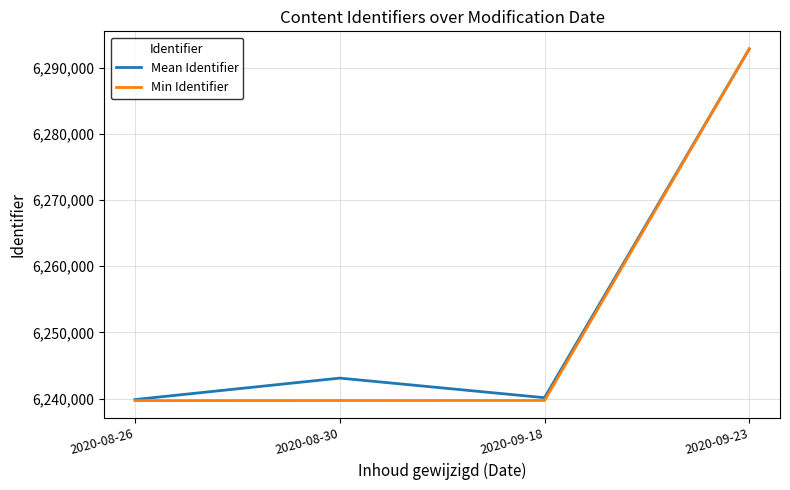

How many series are shown in this chart?

2